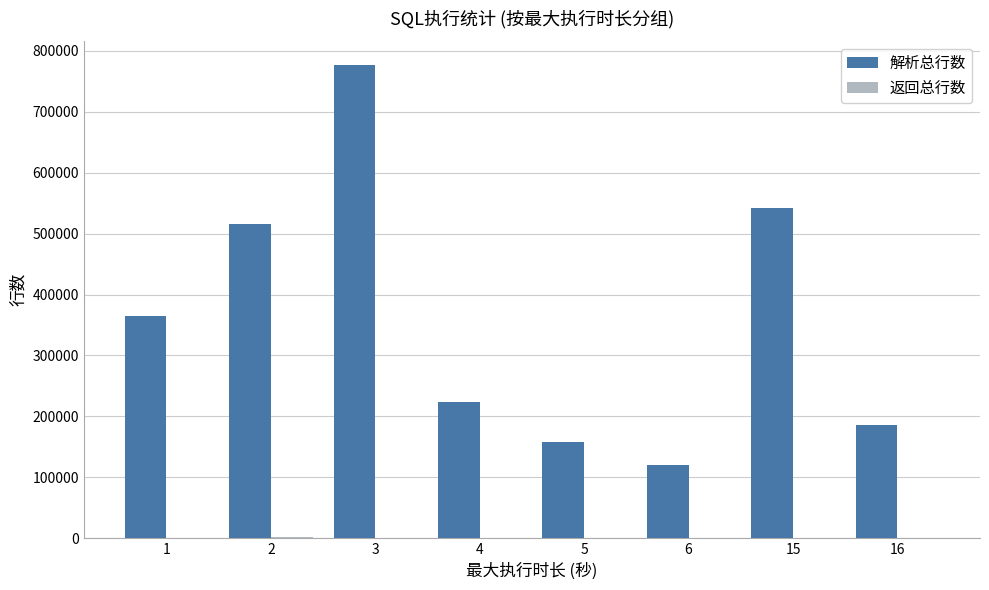

What is the spread (max minus min) of values at 15?

542501